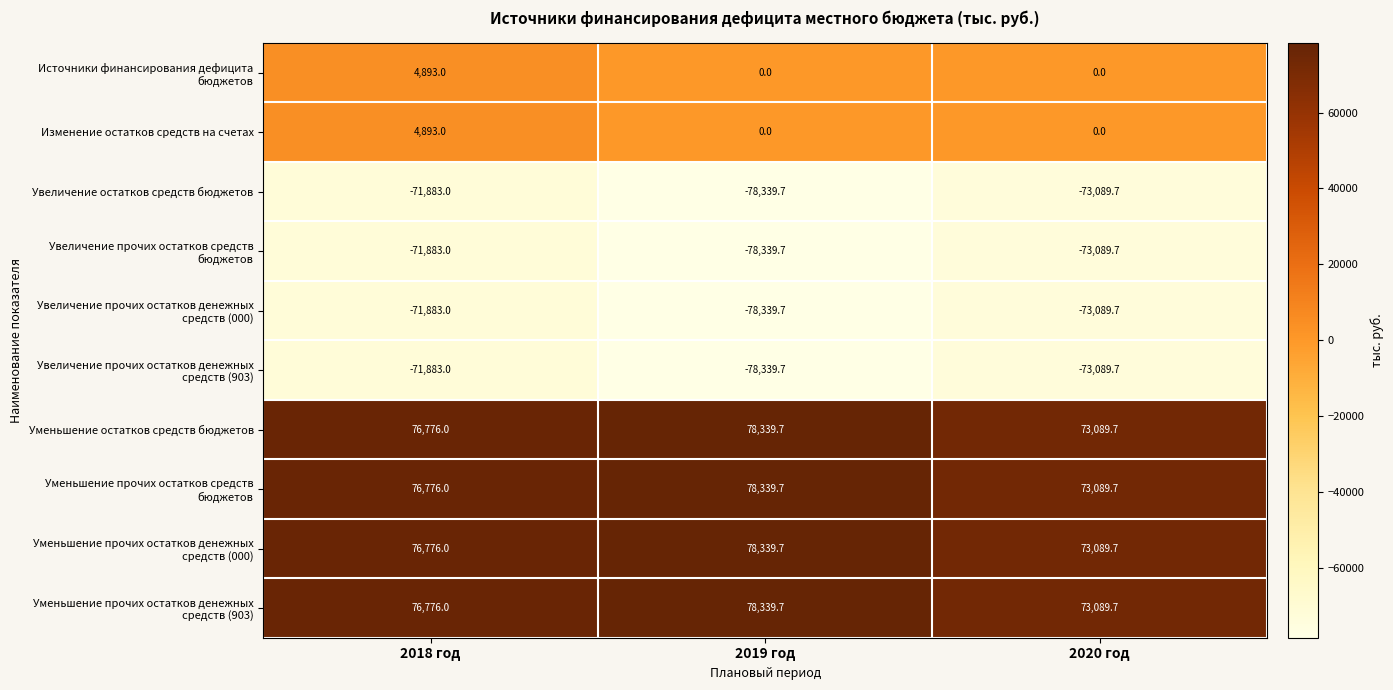

At which category is the sum across all series the highest?

2018 год